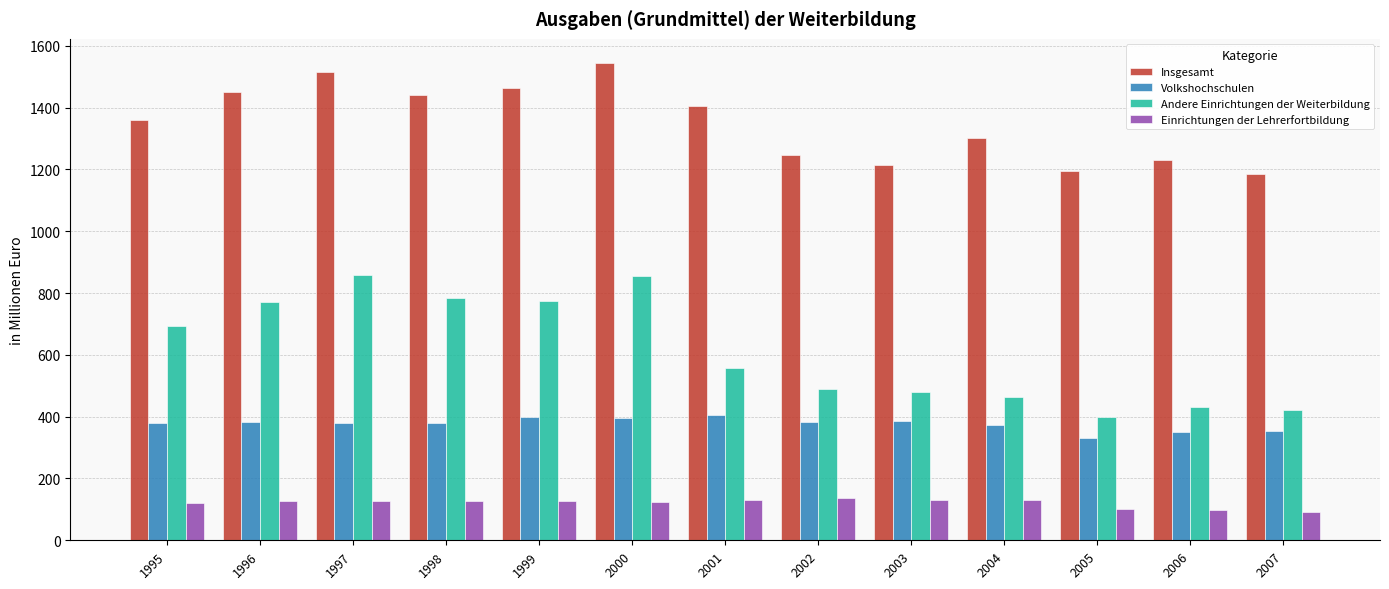

Rank the series by their average value, from lowest to highest.

Einrichtungen der Lehrerfortbildung, Volkshochschulen, Andere Einrichtungen der Weiterbildung, Insgesamt